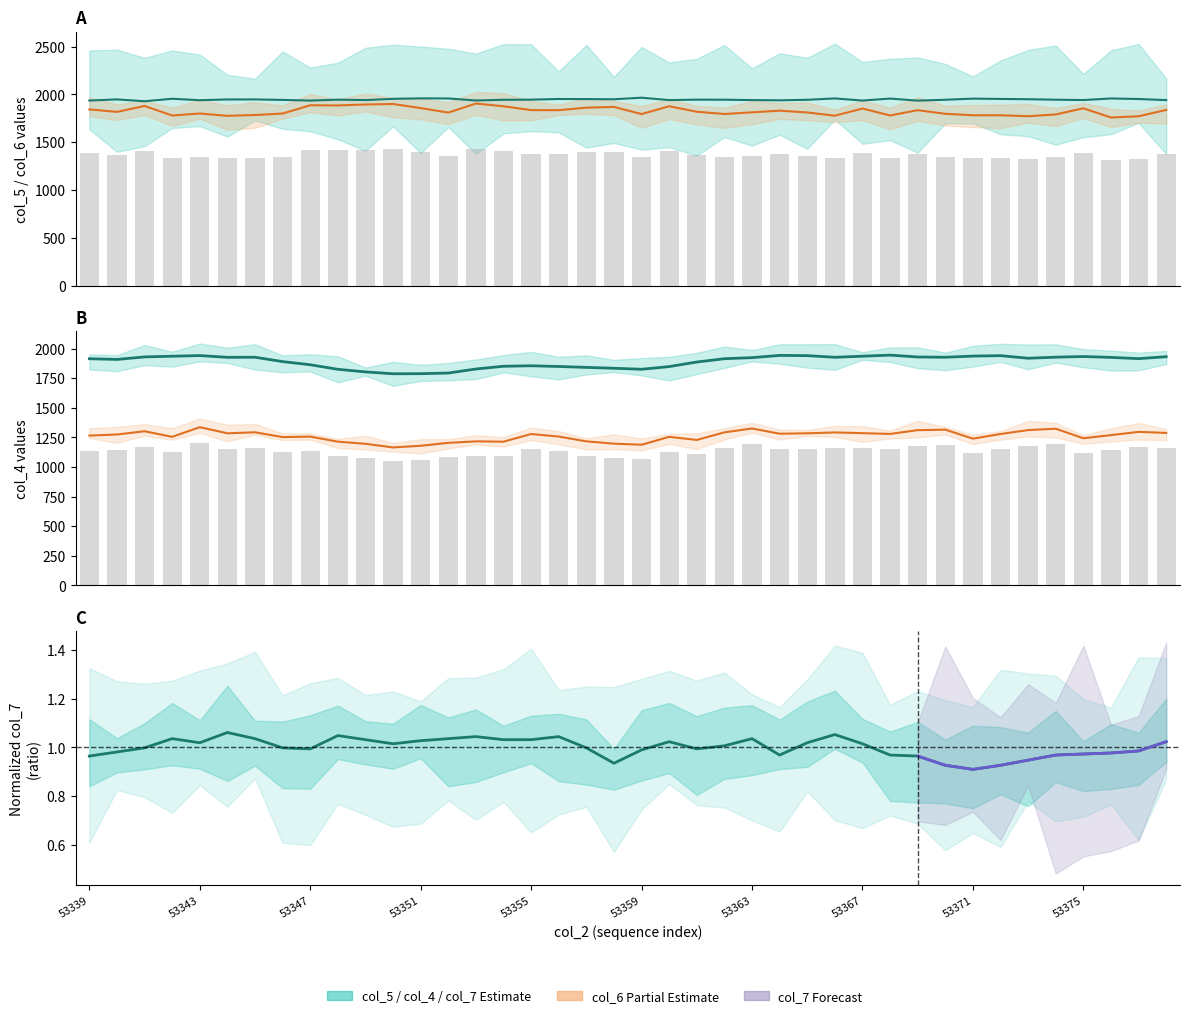

What is the difference between the second highest and minimum values in the col_4 smooth series?

155.2